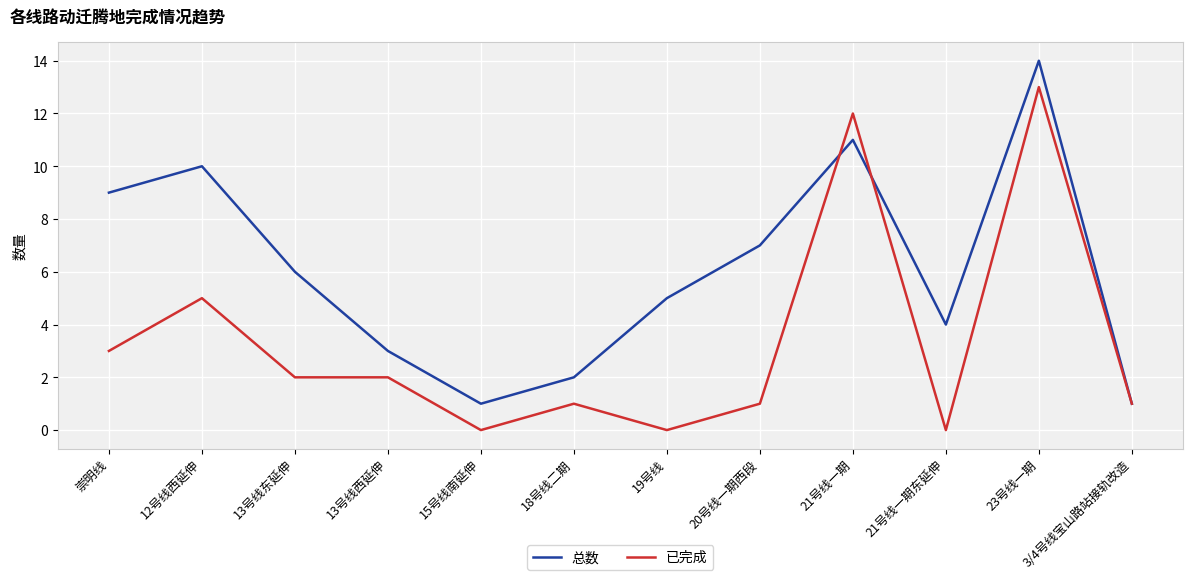

At 13号线东延伸, list the series in order from smallest to largest.

已完成, 总数